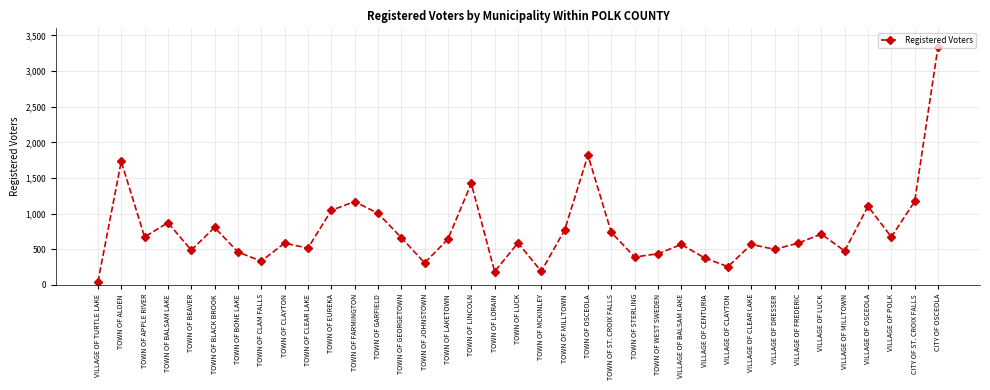

What is the ratio of the value at TOWN OF BALSAM LAKE to the value at TOWN OF FARMINGTON?

0.7